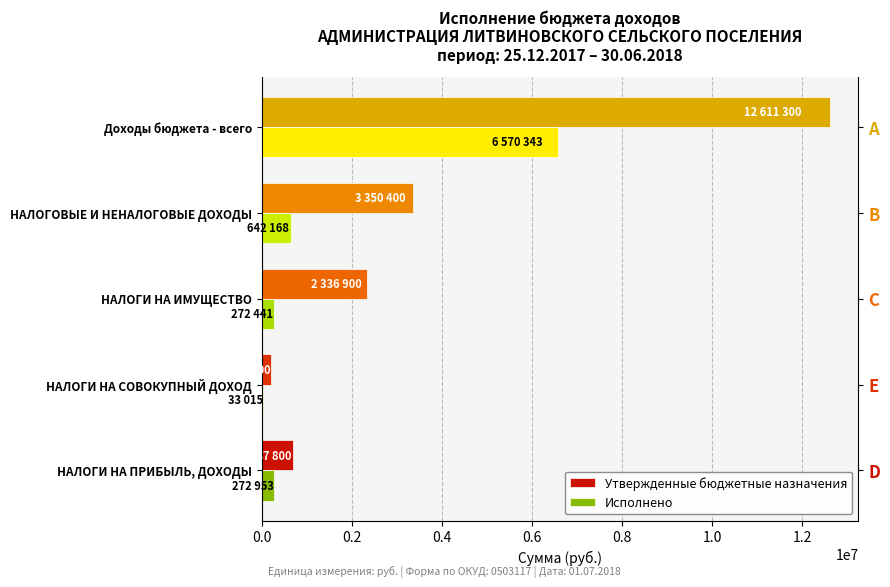

What is the maximum value shown in the chart?

12611300.0